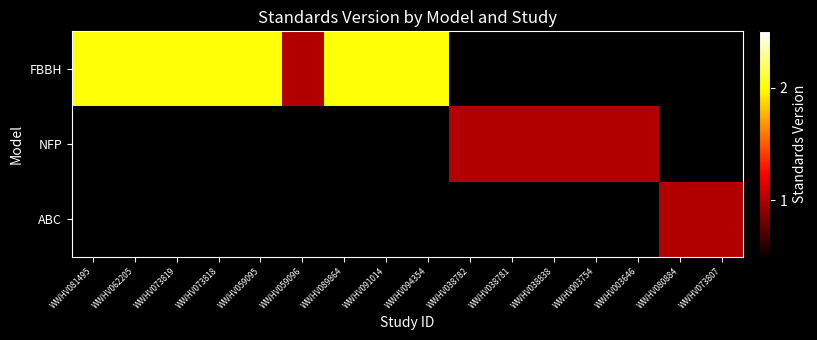

Which series has the widest spread of values?

FBBH